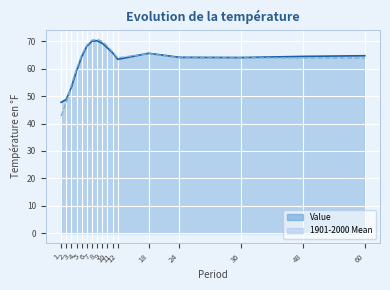

The value of Value at 8 is 70.2. True or false?

True